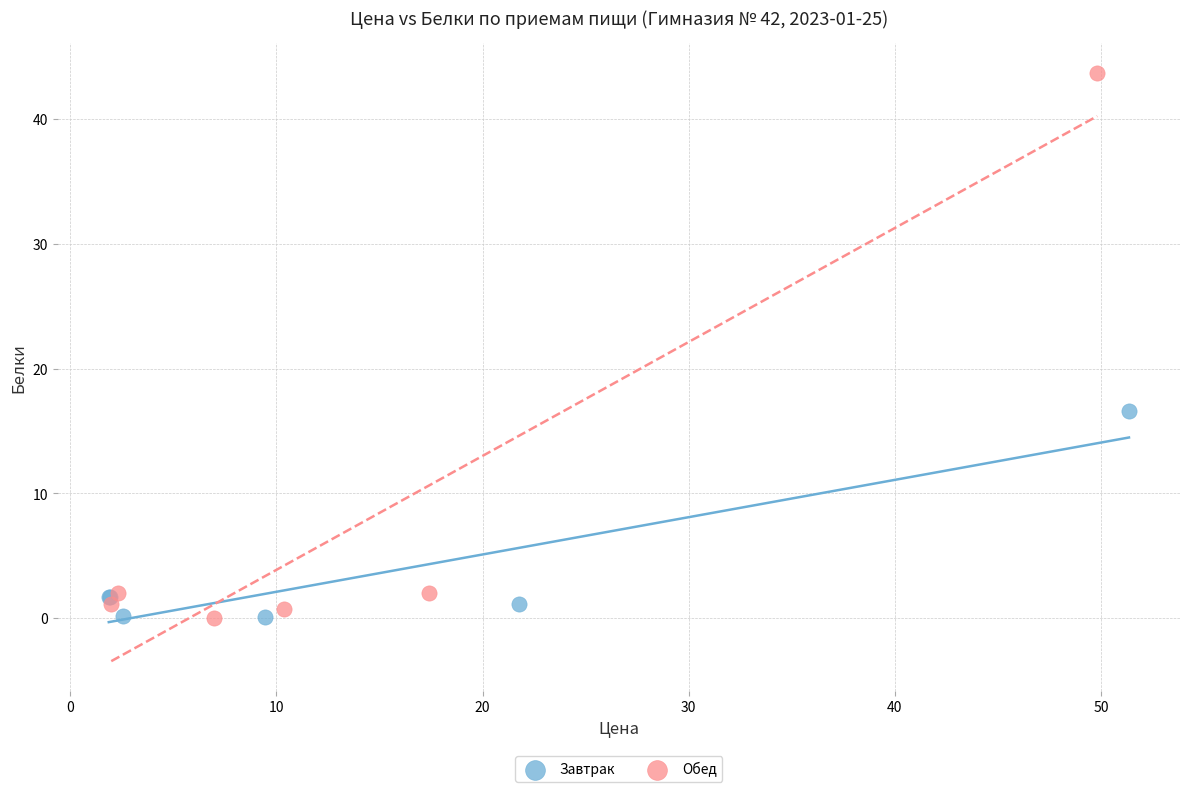

Which series reaches the maximum Y coordinate?

Обед